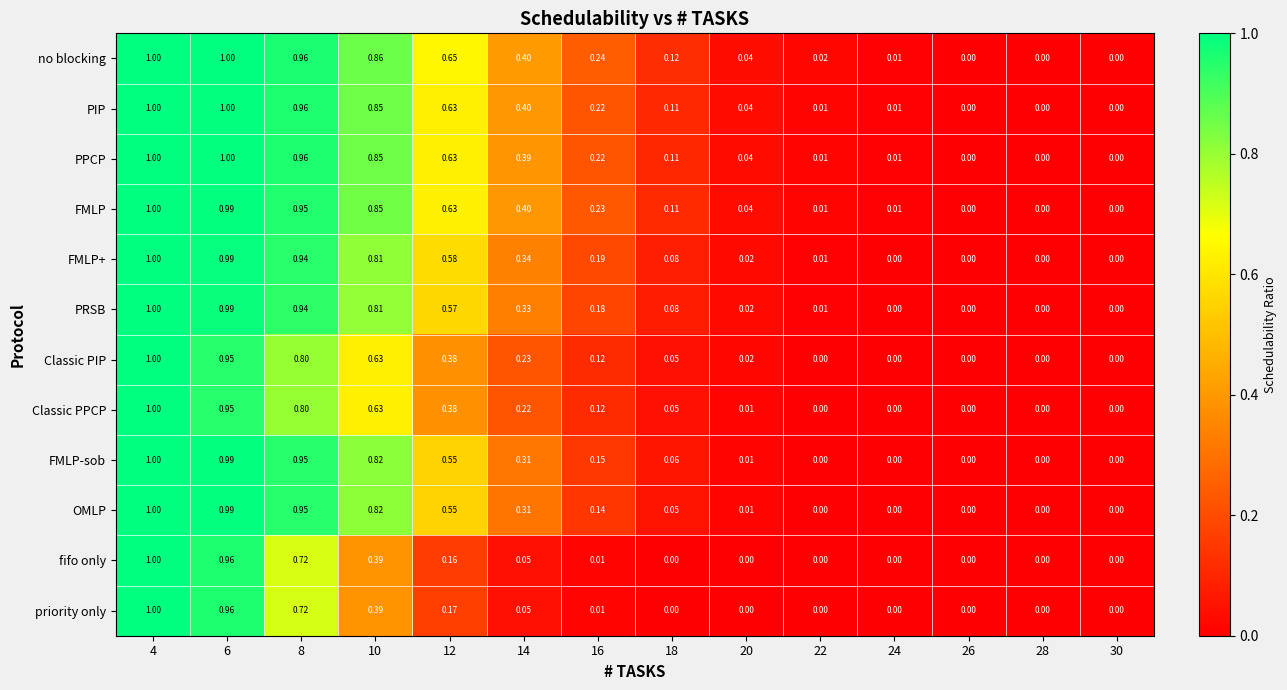

How many distinct data groups are displayed?

12